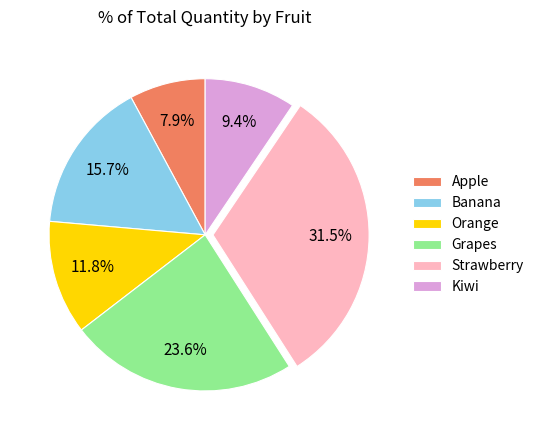

Which has a higher value, Grapes or Banana?

Grapes